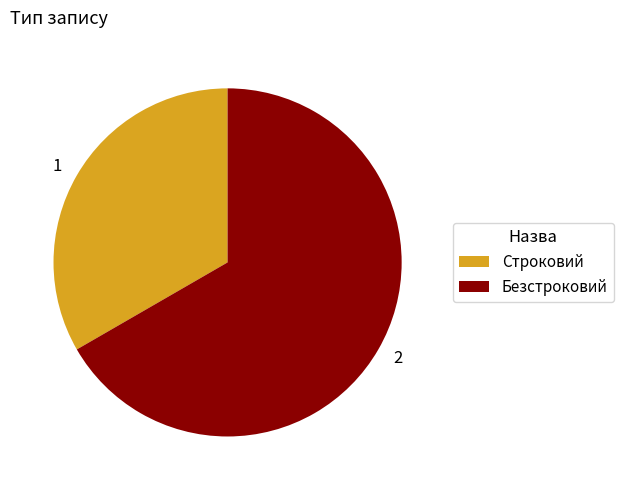

What is the ratio of the value at Строковий to the value at Безстроковий?

0.5